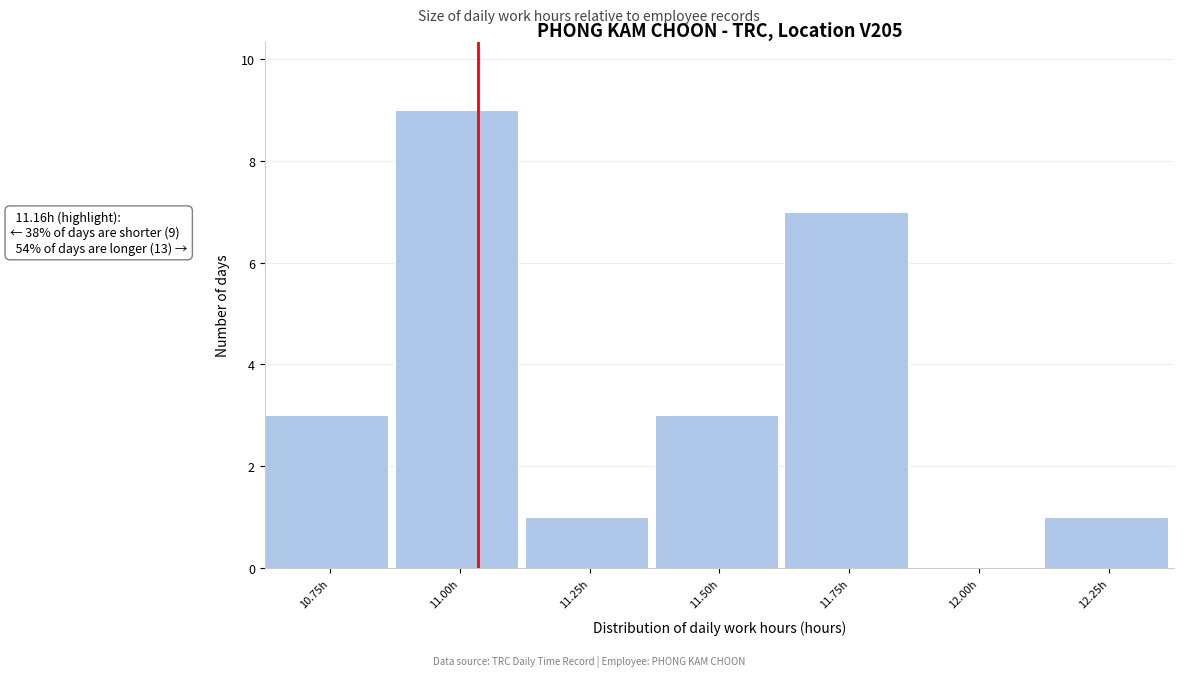

Reading left to right, transcribe all the data shown in this chart.

10.75h=3	11.00h=9	11.25h=1	11.50h=3	11.75h=7	12.00h=0	12.25h=1